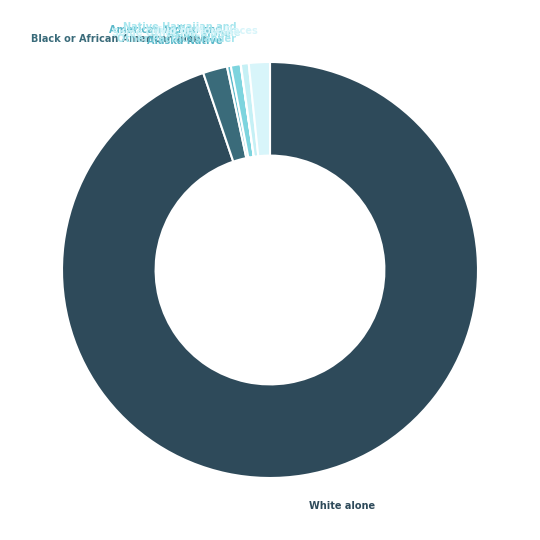

Approximately how many times larger is the value at Asian alone compared to American Indian and Alaska Native?

2.6